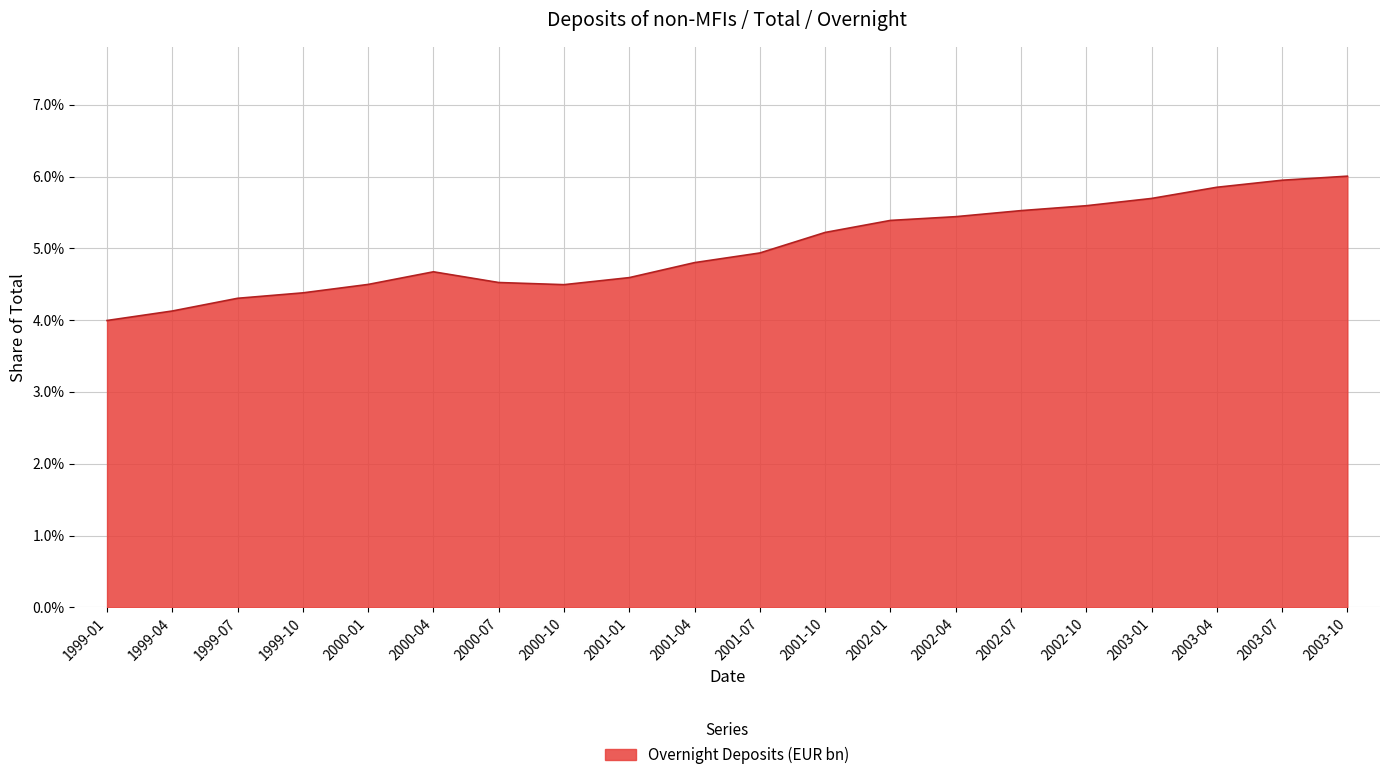

What is the sum of the values at 2001-07 and 1999-04?

0.1